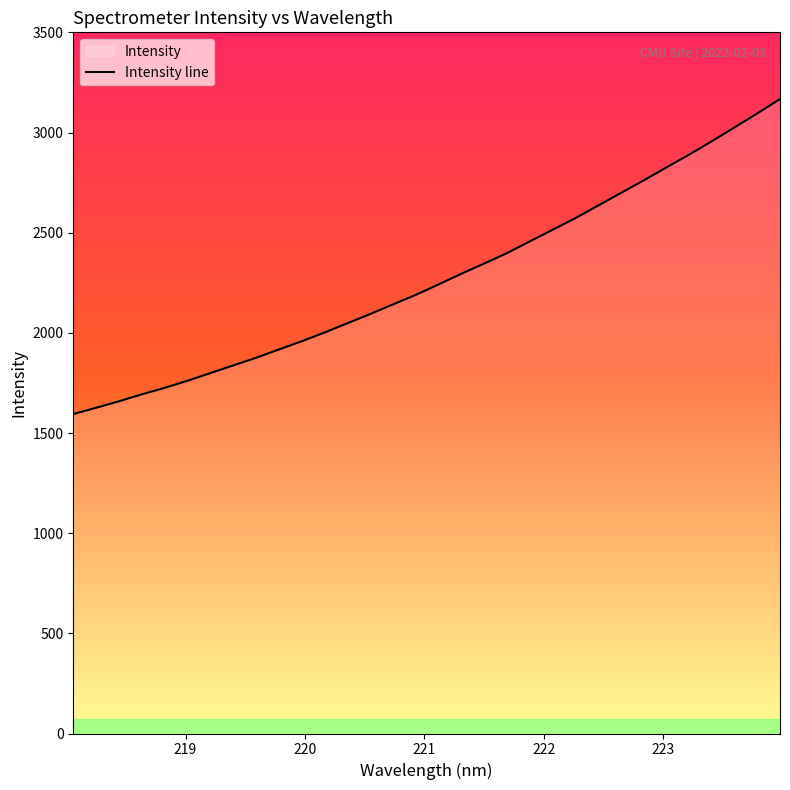

What is the maximum value shown in the chart?

3166.8